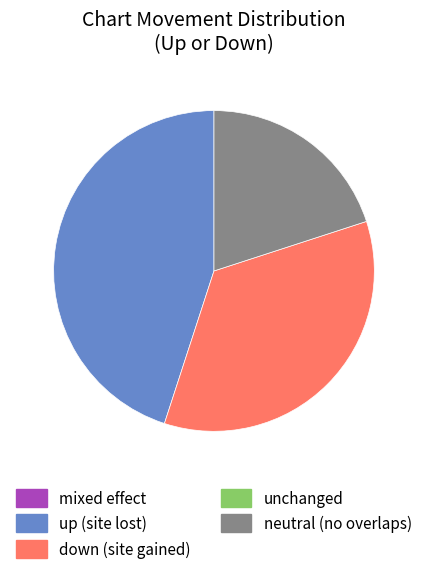

Is there any slice that represents more than half of the pie?

No